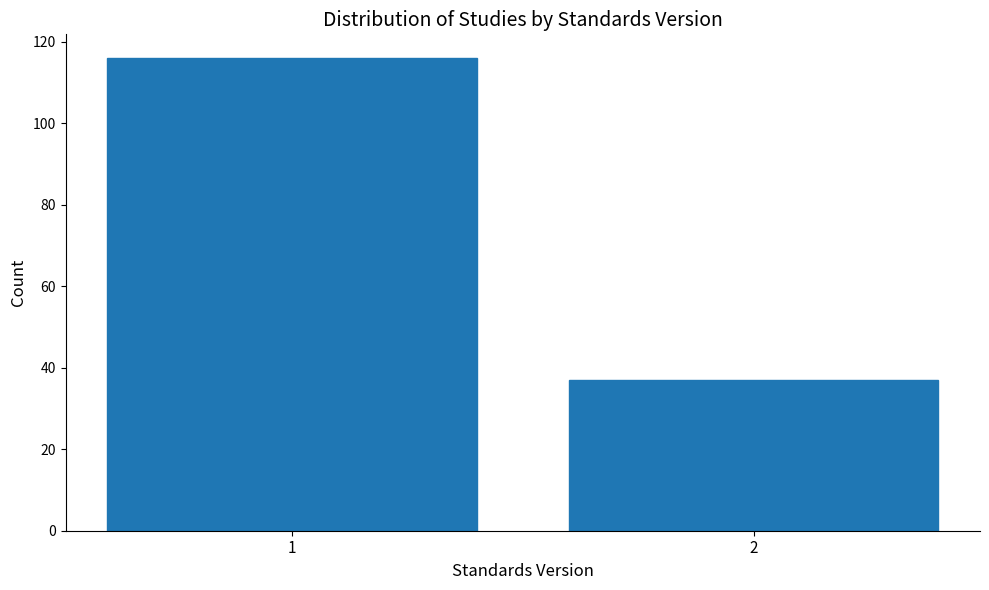

Reading left to right, what are all the values shown in this chart?

116	37